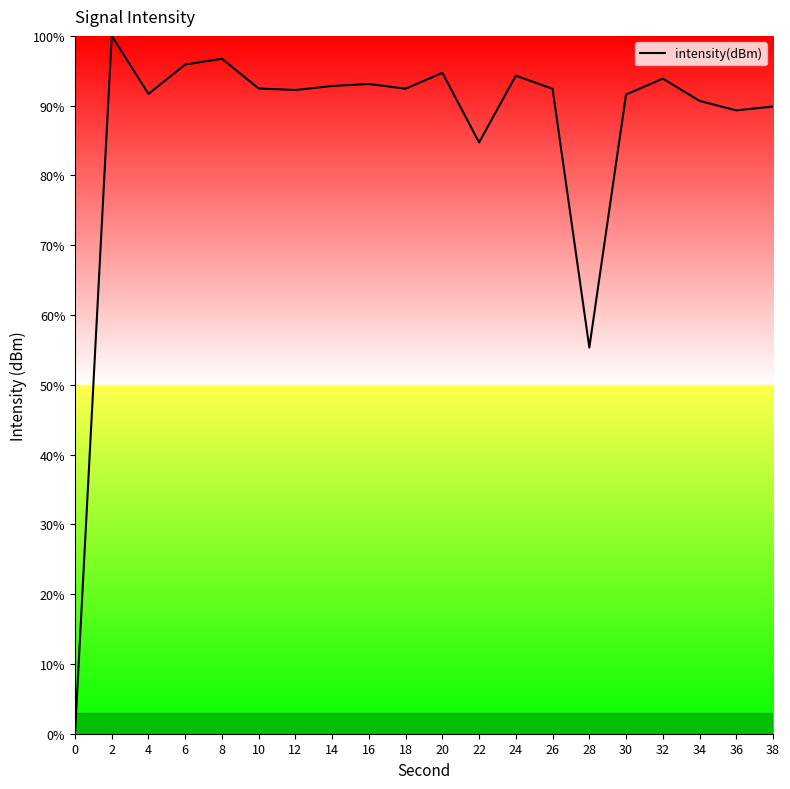

What value does the data have at 16?

93.1